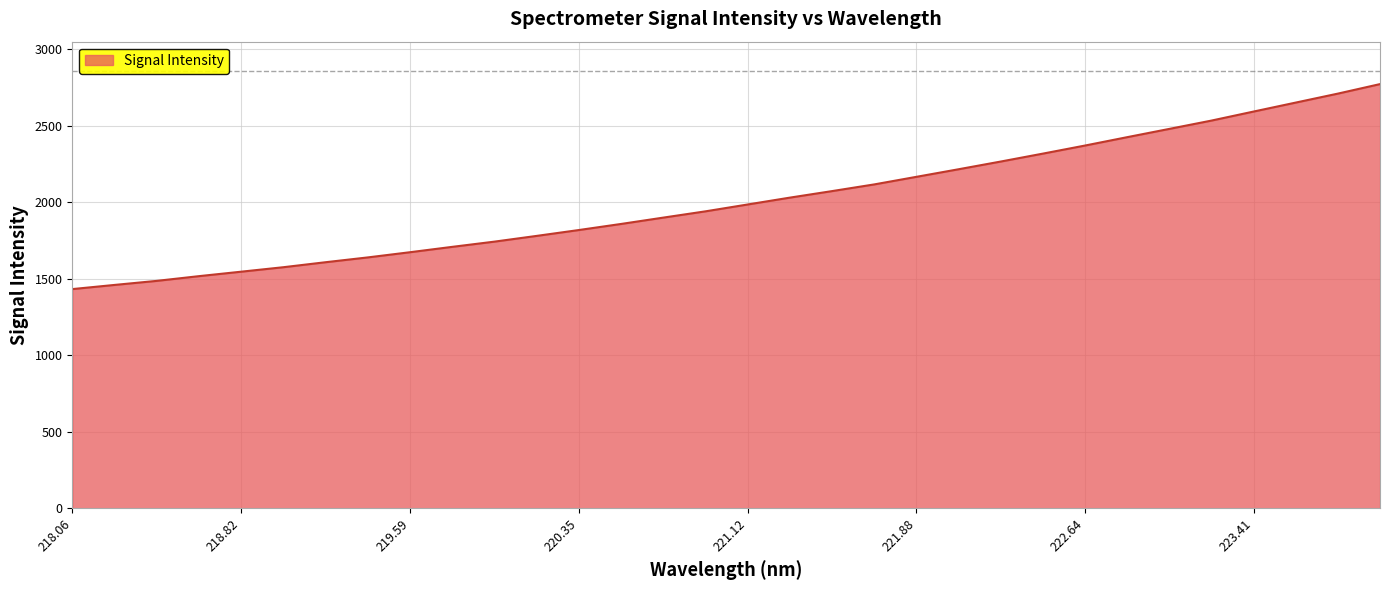

How many lines are shown in the chart?

1